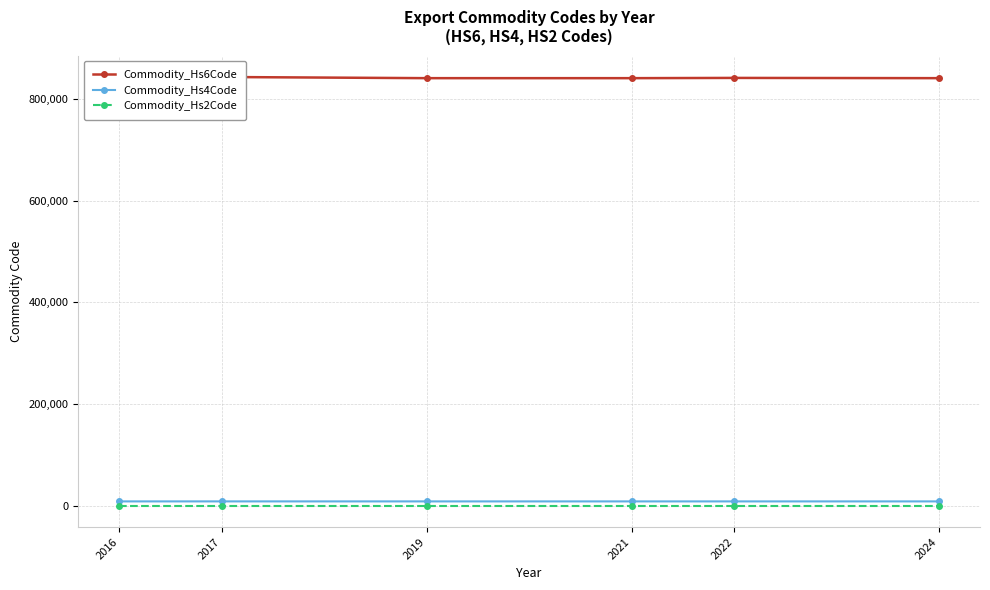

Does the chart have visible grid lines?

Yes